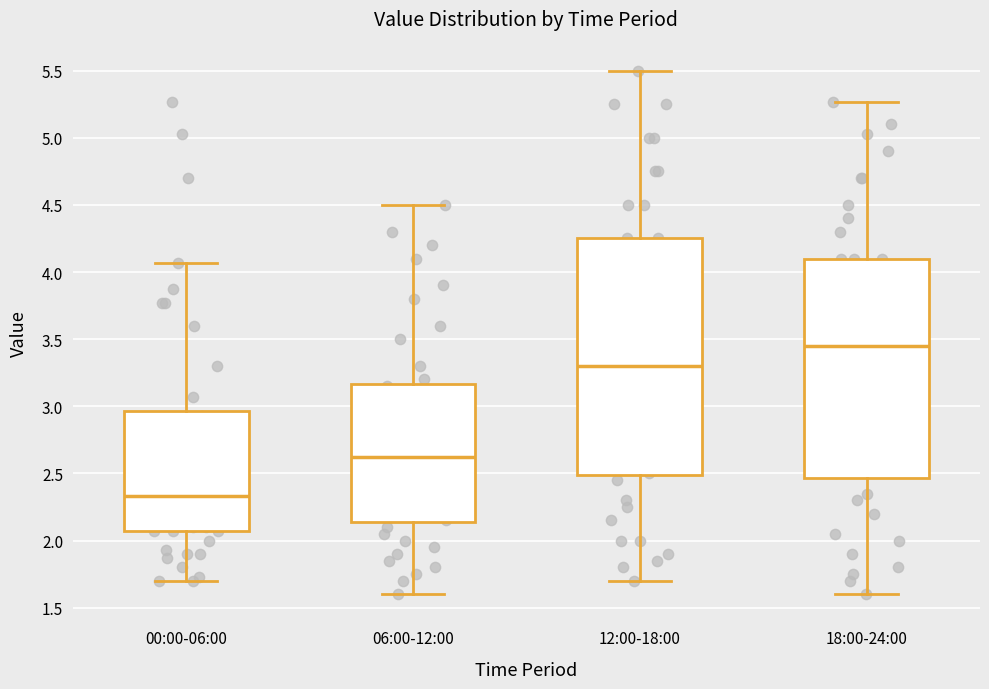

Reading left to right, transcribe this box plot: for each box, give where its median line is, the range the box spans, and where its two whiskers end, as read against the y-axis. The values are not printed on the chart, so give them approximately, as read against the axis.

00:00-06:00: median 2.35, box 2.05 to 2.95, whiskers 1.70 to 4.05
06:00-12:00: median 2.65, box 2.15 to 3.15, whiskers 1.60 to 4.50
12:00-18:00: median 3.30, box 2.50 to 4.25, whiskers 1.70 to 5.50
18:00-24:00: median 3.45, box 2.45 to 4.10, whiskers 1.60 to 5.25